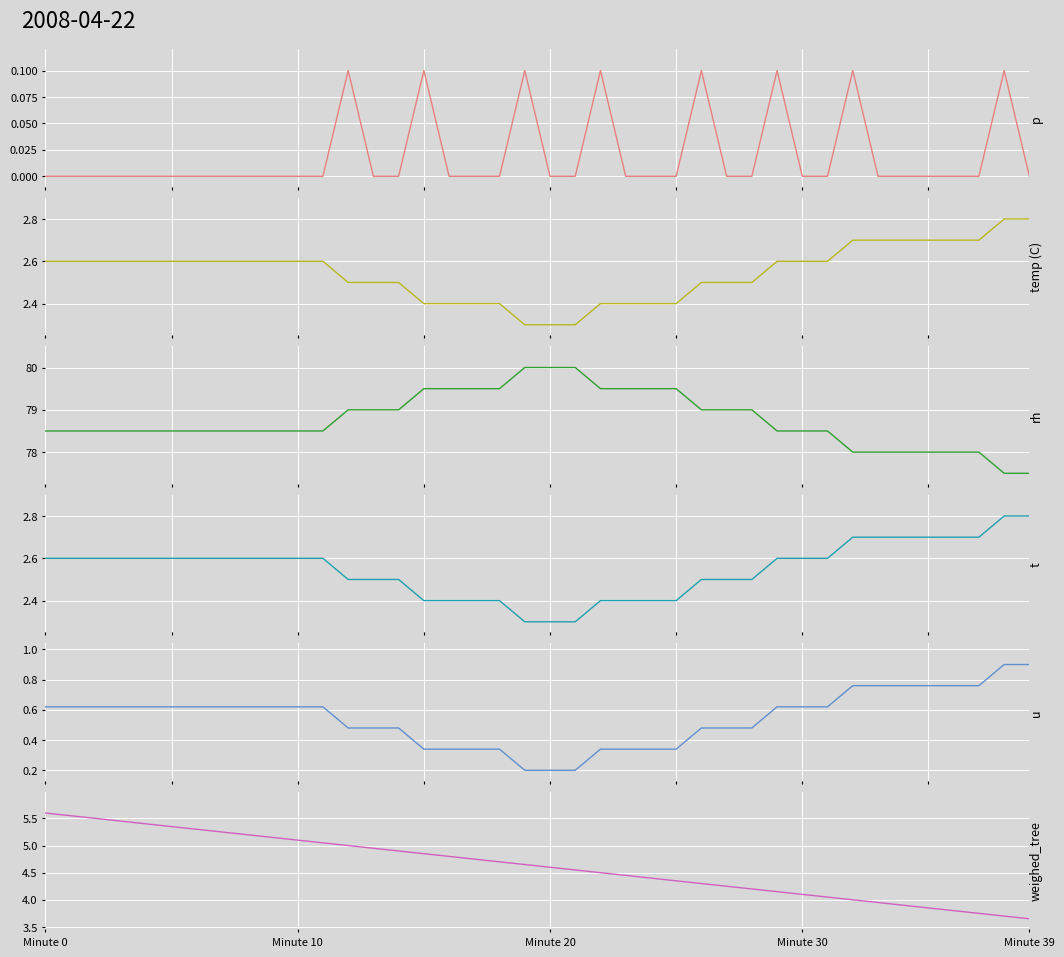

What is the difference between the highest and lowest values at 14?

79.0